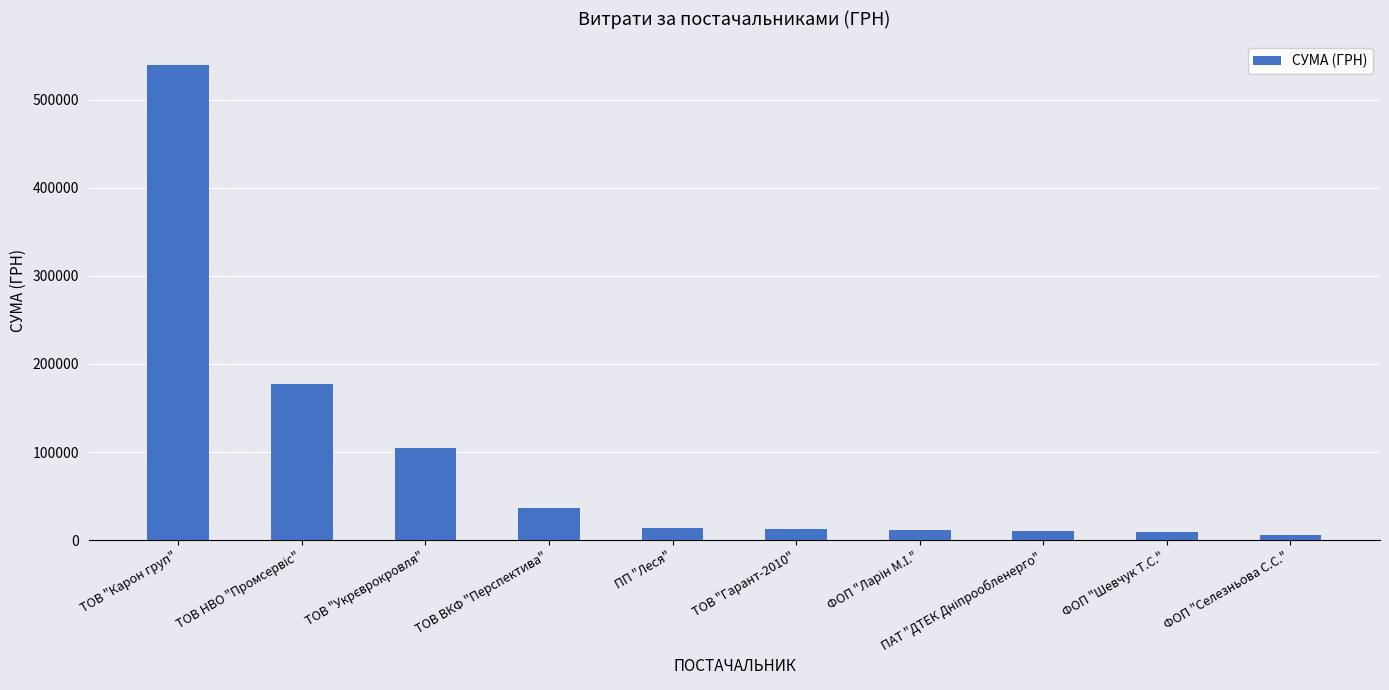

Which label corresponds to the largest value in the chart?

ТОВ "Карон груп"